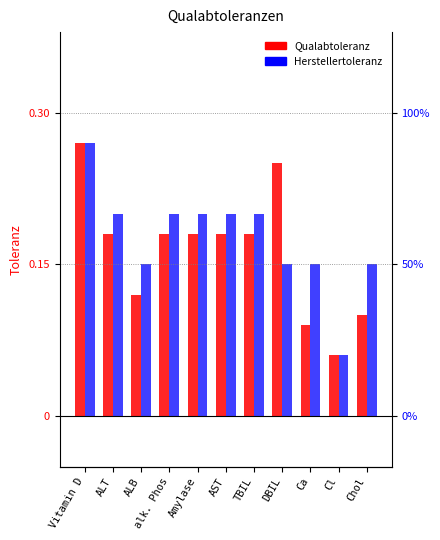

How many groups of bars are there?

11